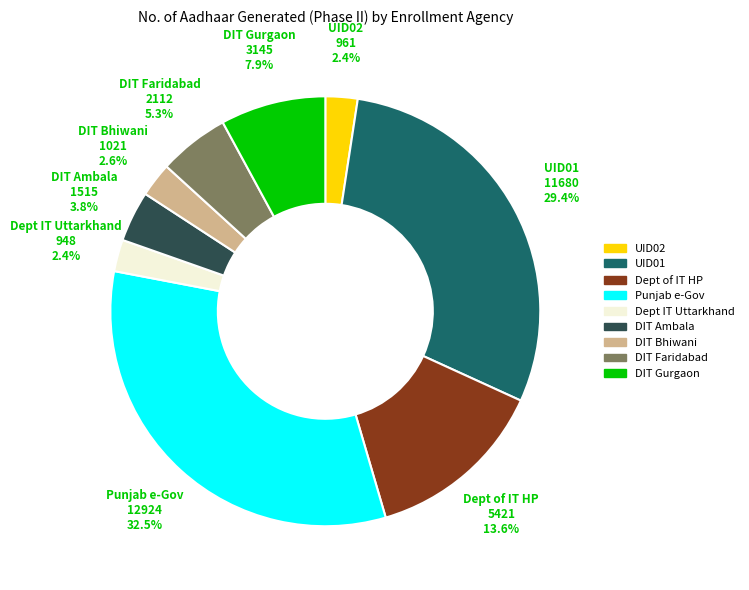

How many slices are in this pie chart?

9